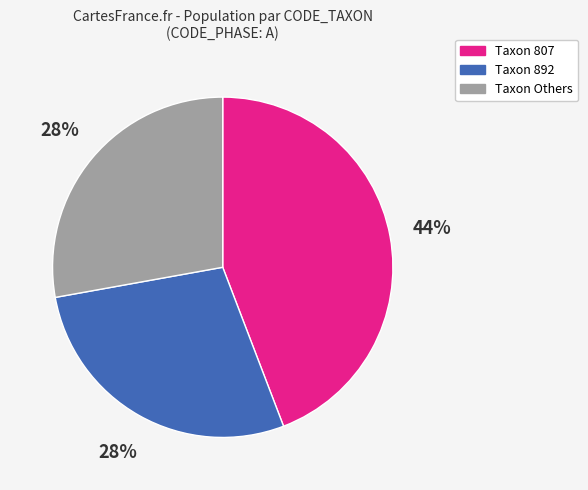

How many slices are in this pie chart?

3